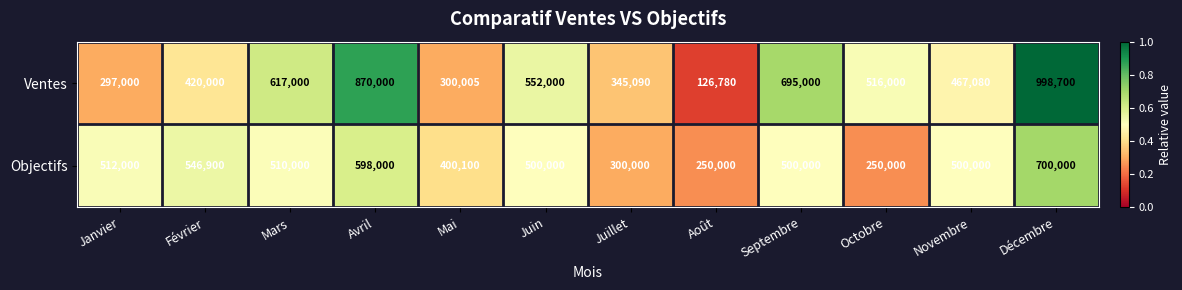

Count the number of data series in this chart.

2